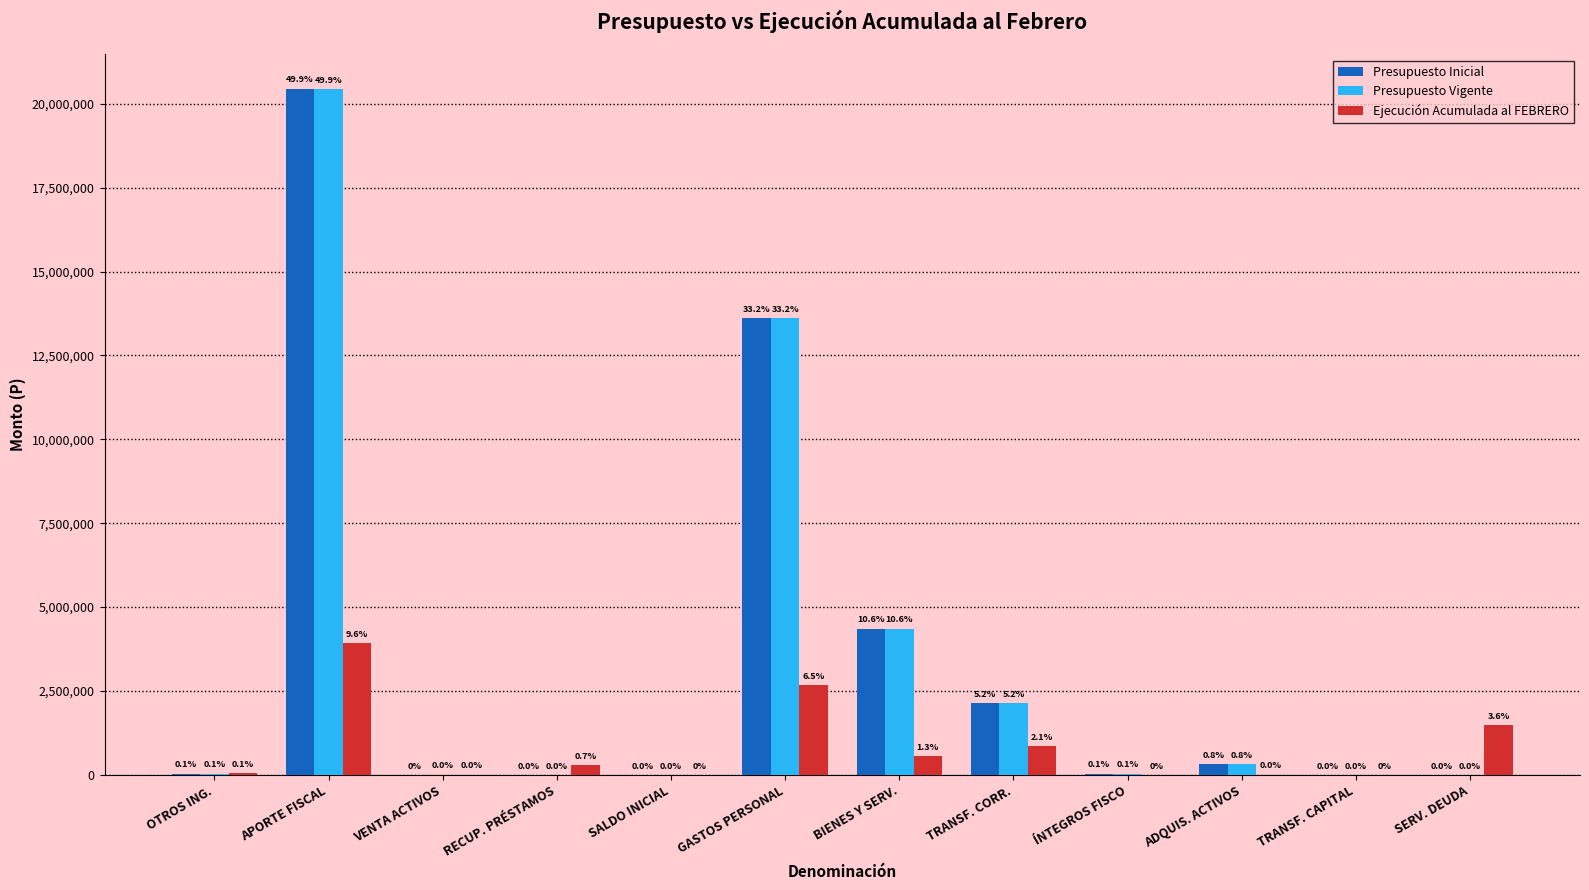

What is the greatest value displayed?

20451163